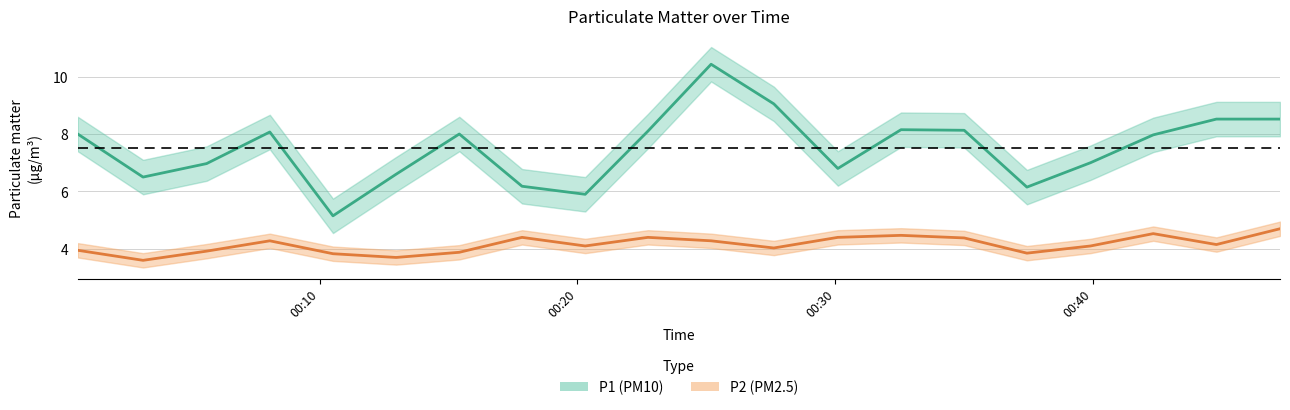

How many series are shown in this chart?

2